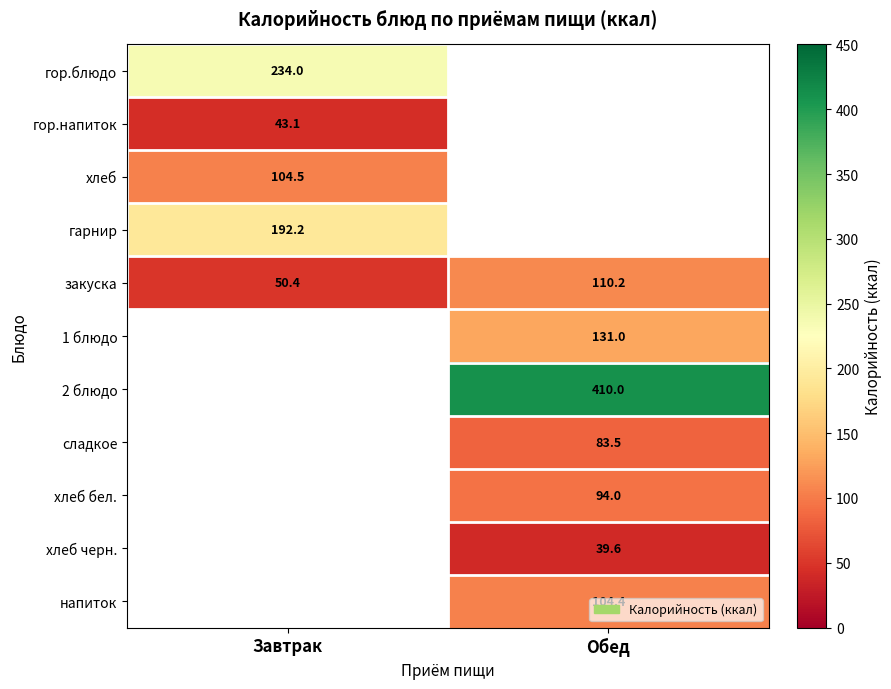

What is the greatest value displayed?

410.0